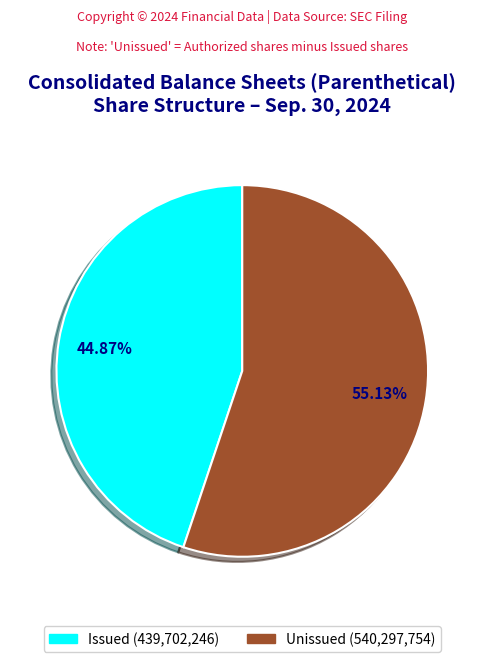

Does any single category account for the majority?

Yes